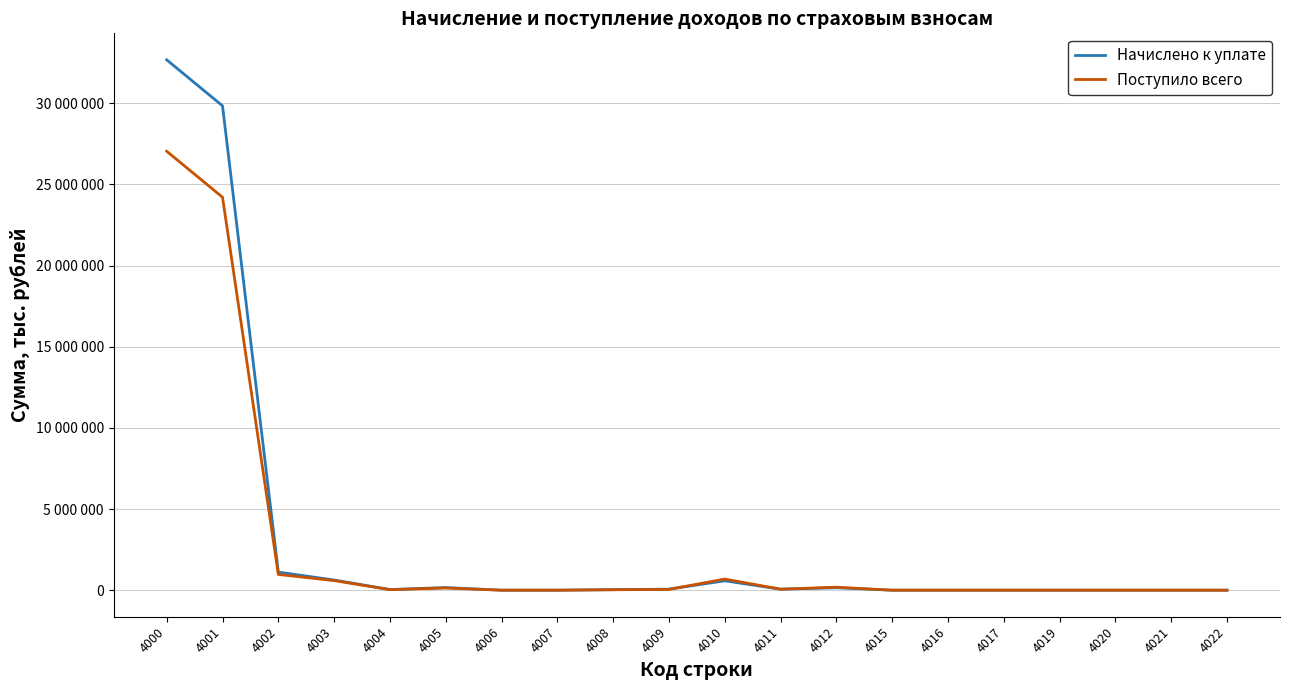

Does the chart have visible grid lines?

Yes